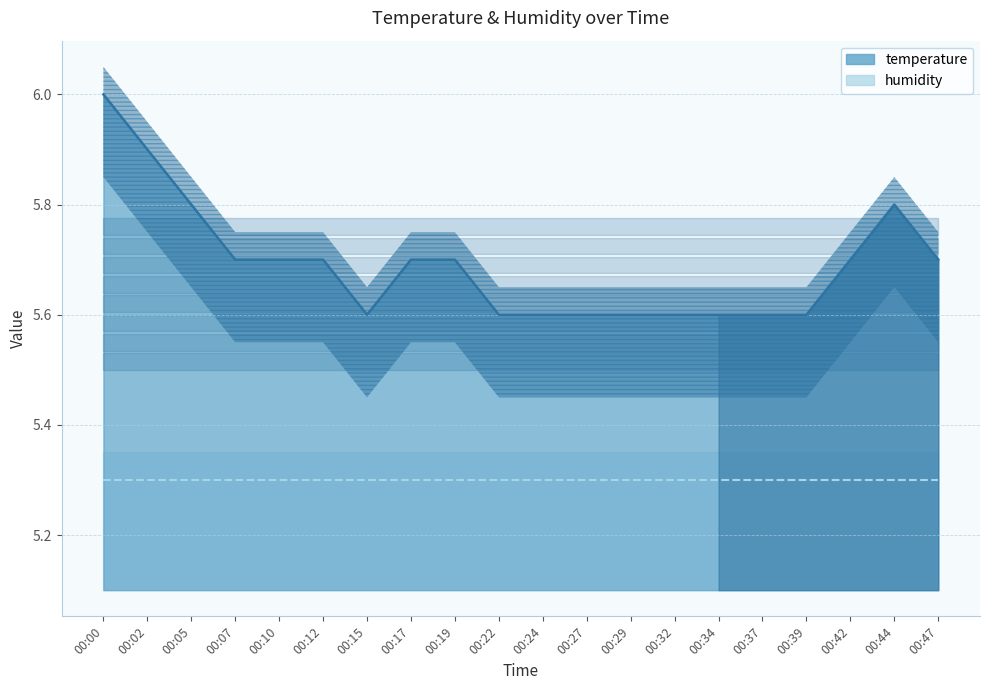

What is the difference between the second highest and second lowest values?

0.3